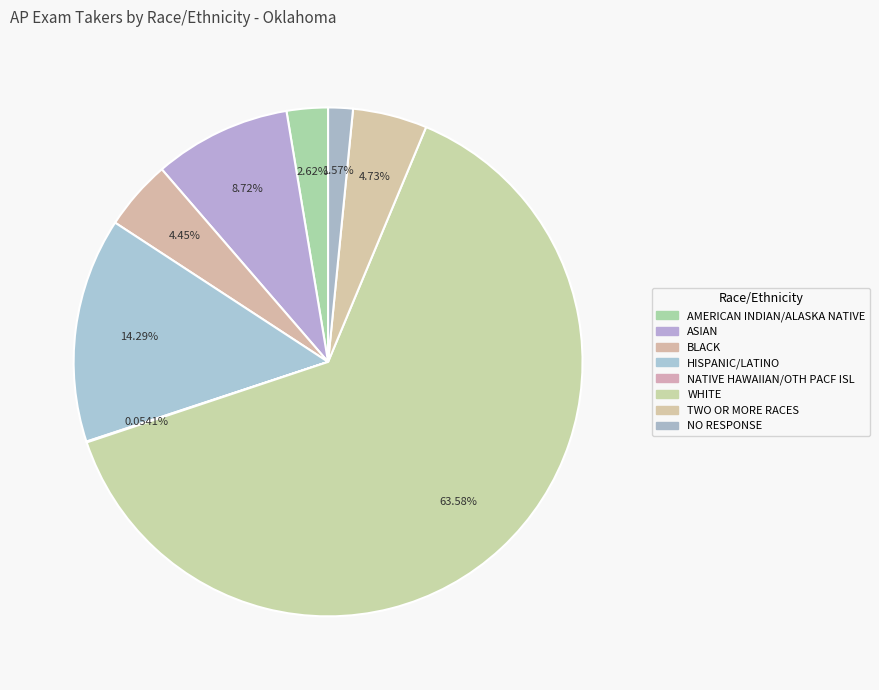

To the nearest percent, what portion does HISPANIC/LATINO represent?

14%